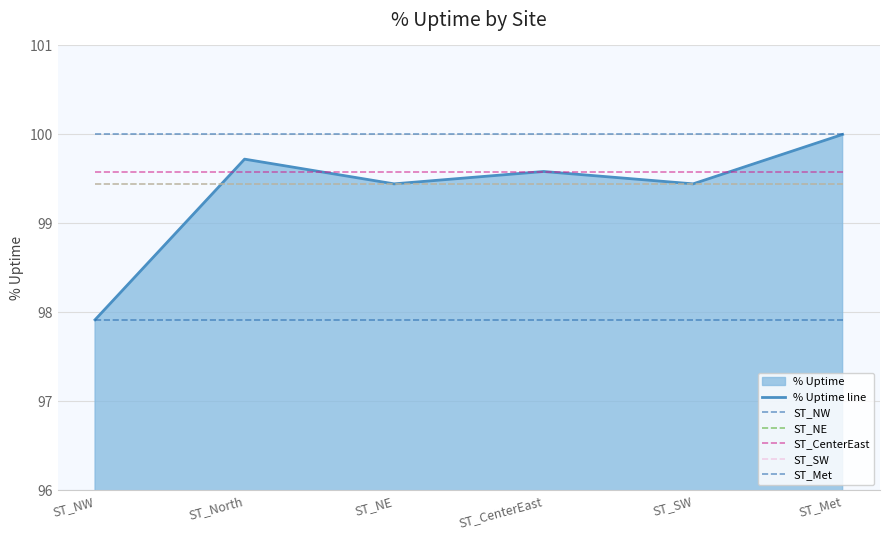

Rank the series by their maximum value, from highest to lowest.

% Uptime line, ST_Met, ST_CenterEast, ST_NE, ST_SW, ST_NW